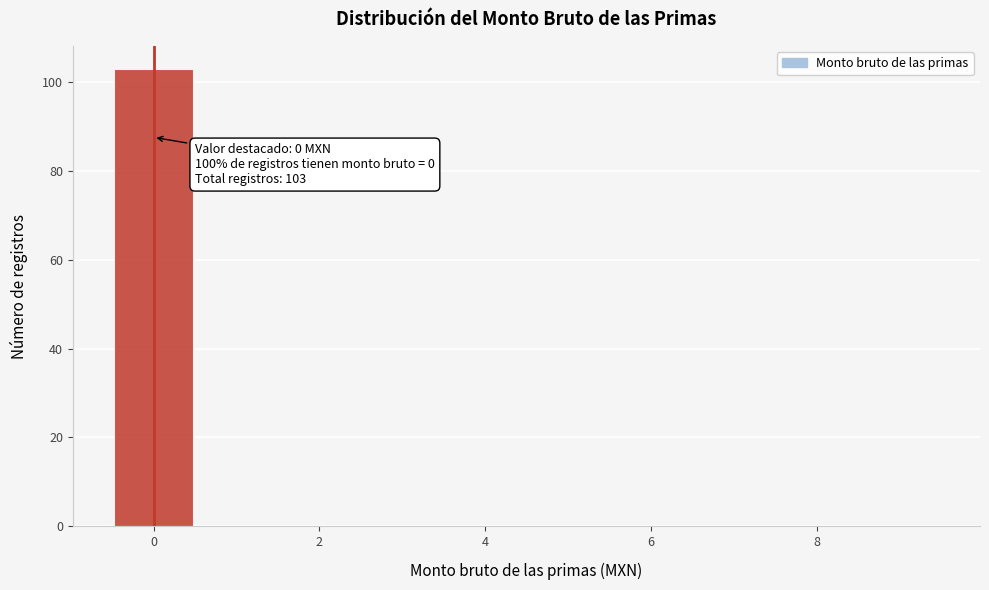

Which range on the x-axis has the tallest bar?

-0.5 to 0.5